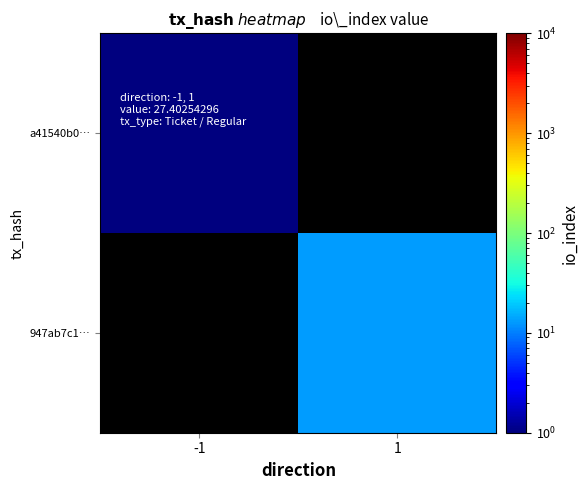

How many distinct data groups are displayed?

2